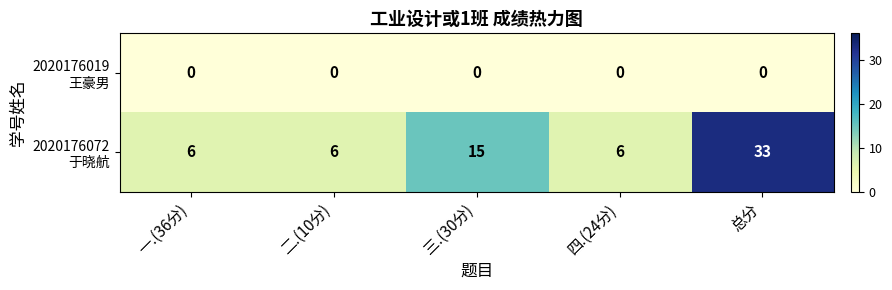

At which category is the sum across all series the highest?

总分